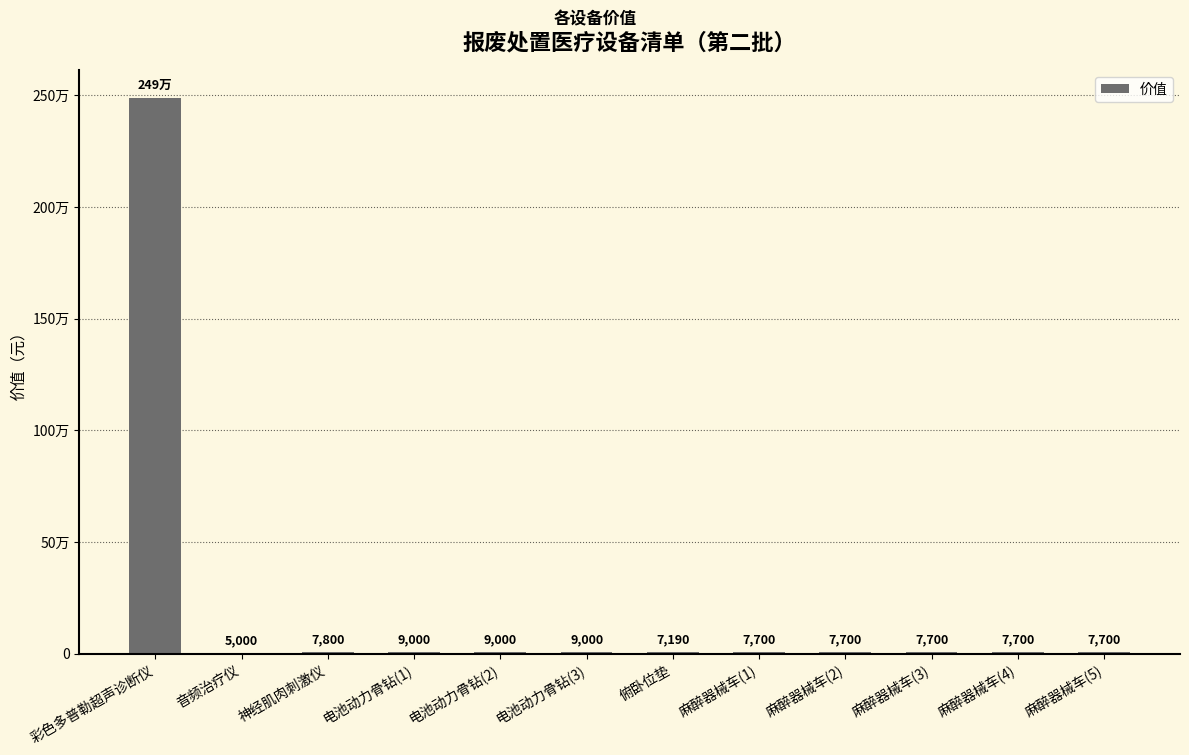

How many values exceed 7700?

5